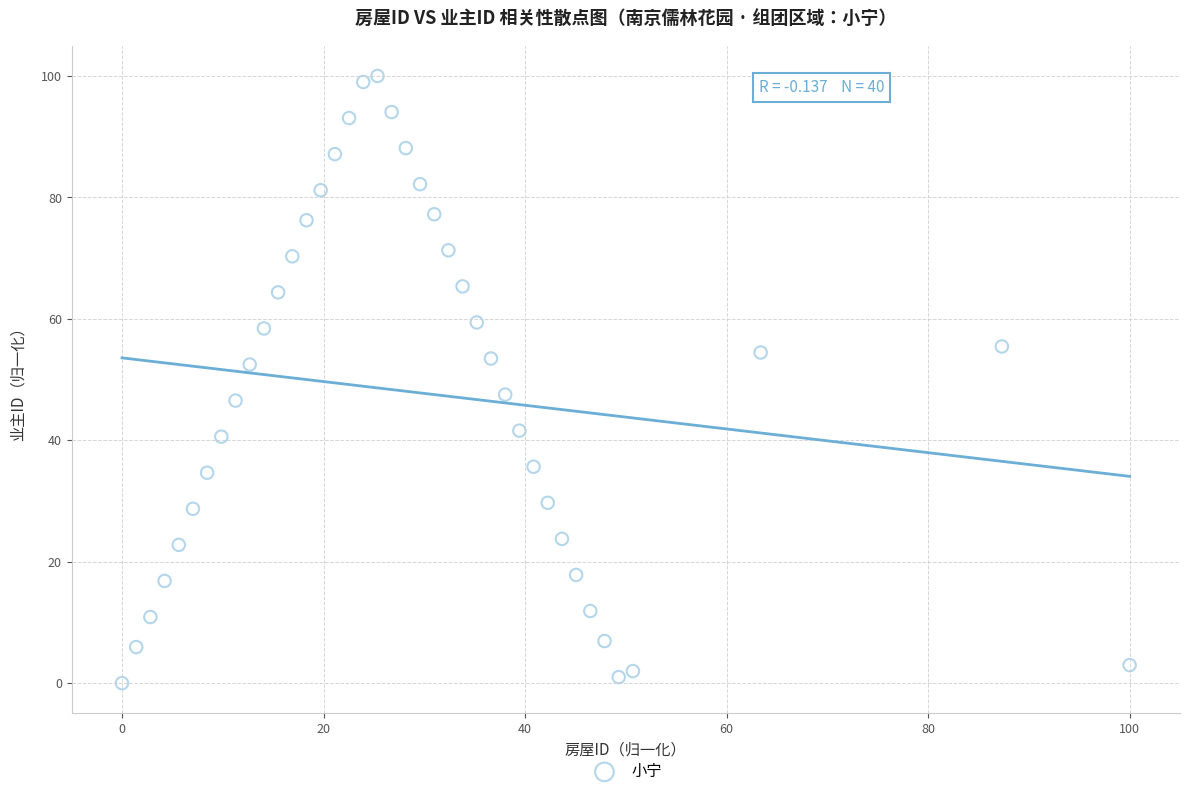

What is the range of X values (max minus min)?

100.0